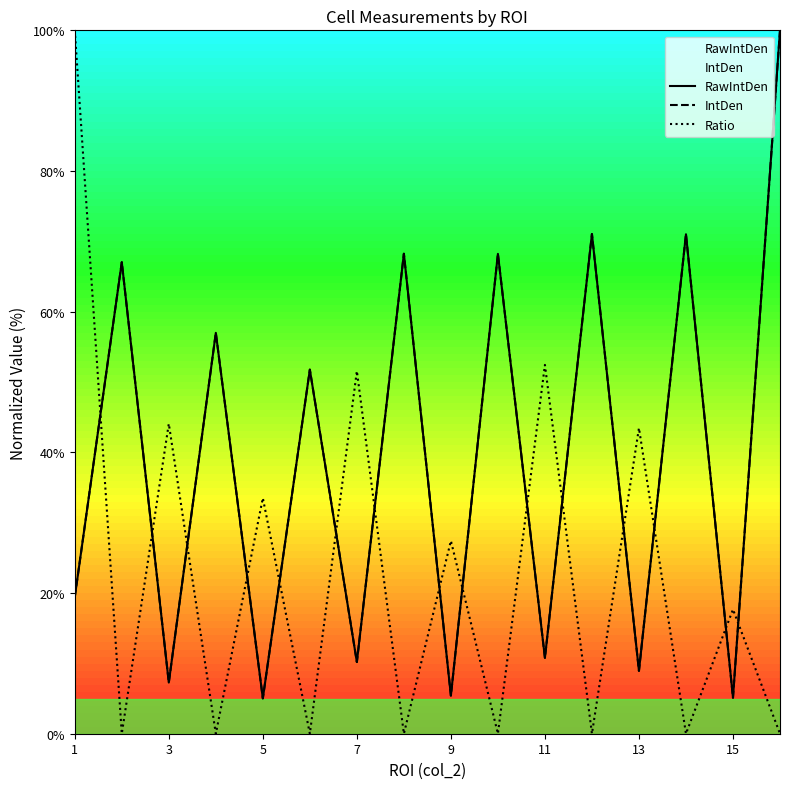

What is the greatest value displayed?

100.0